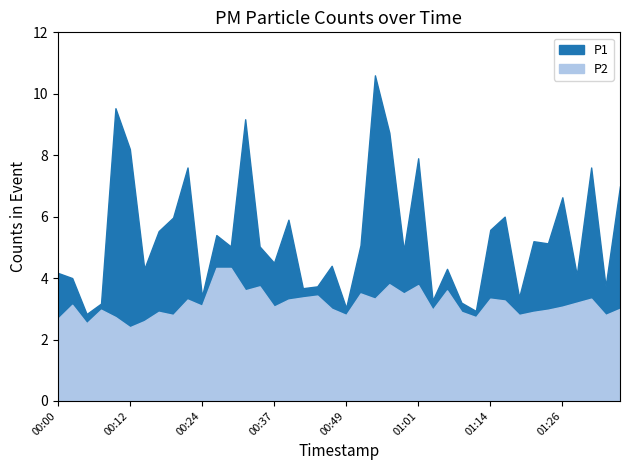

The P1 series shows 1.1 at 00:03. True or false?

False